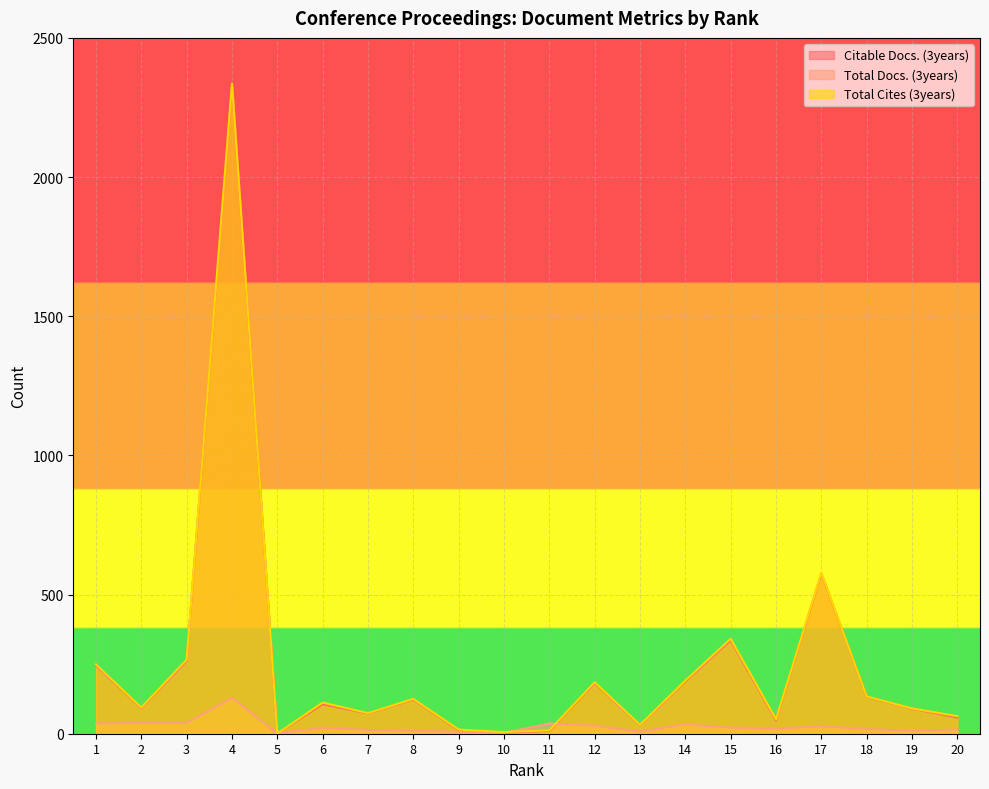

What is the approximate value of Total Cites (3years) at 20?

63